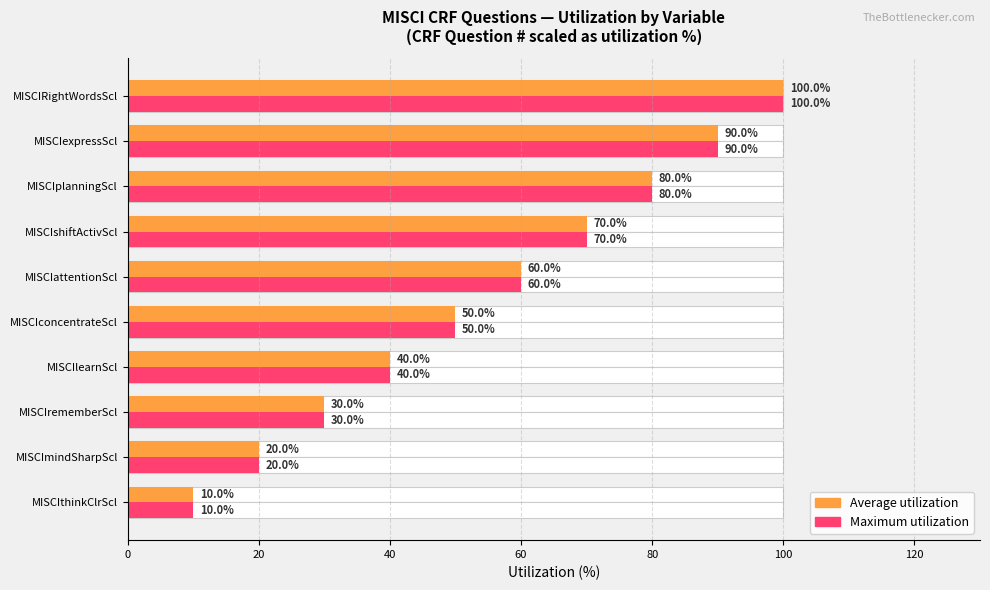

What is the sum of all Average utilization (CRF Q#, scaled) values?

550